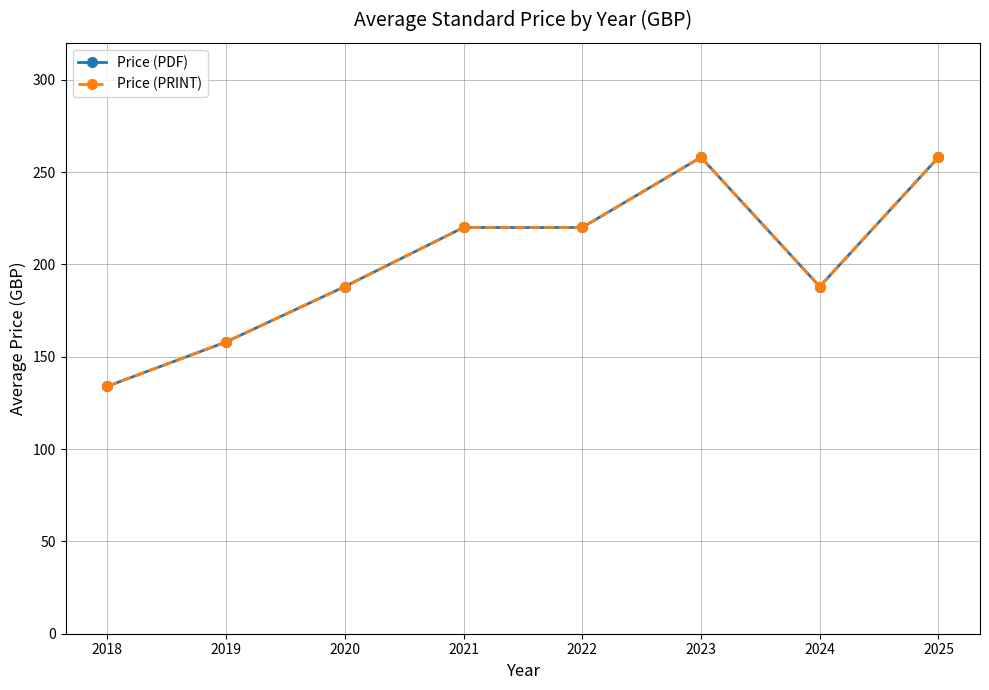

Is this an area chart (filled region under the line)?

No